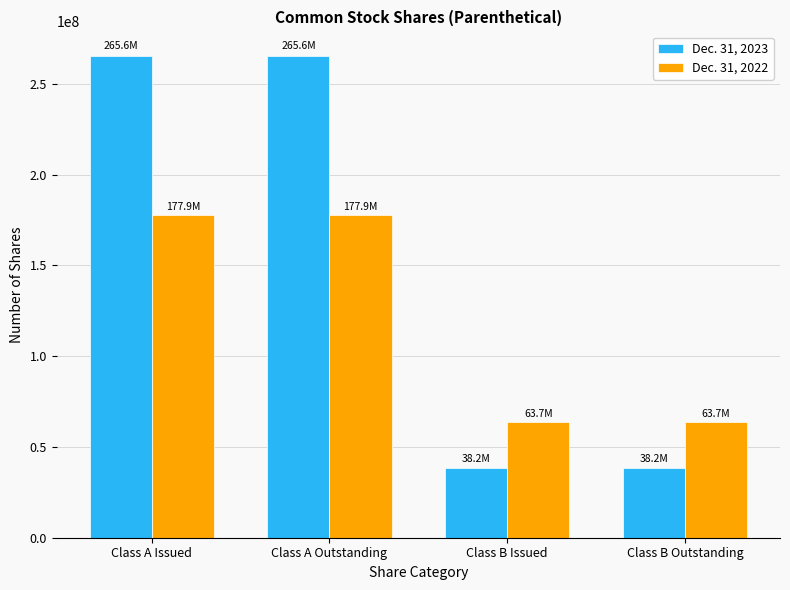

List the series in order of their peak value, highest first.

Dec. 31, 2023, Dec. 31, 2022